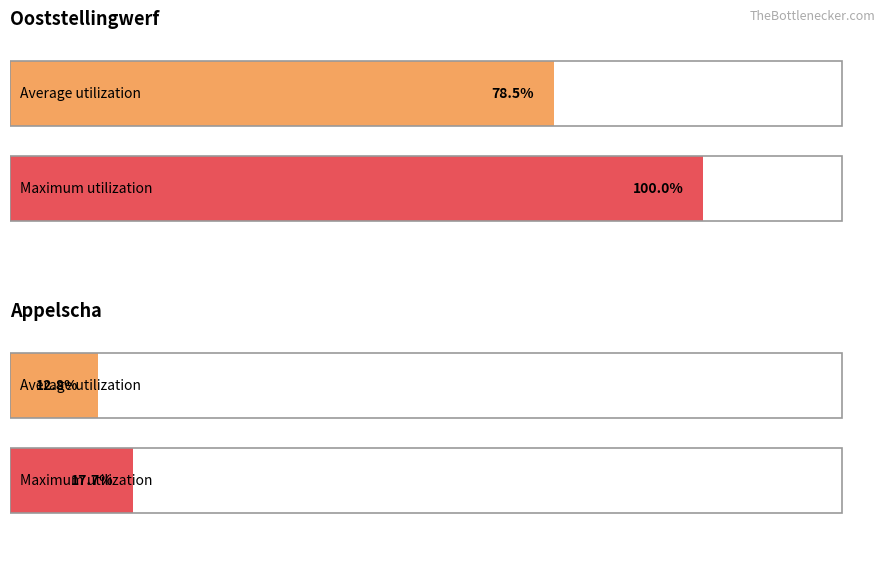

Does the chart contain stacked bars?

No